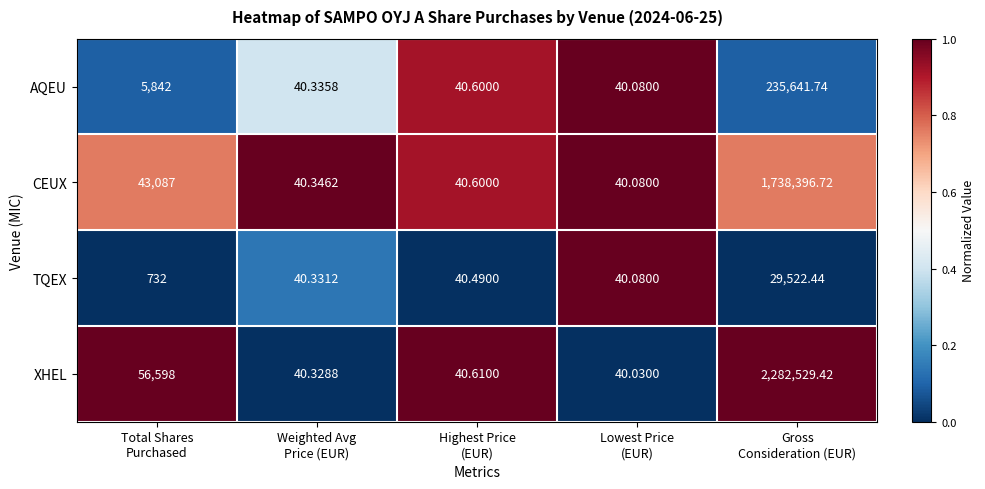

List the series in order of their peak value, highest first.

XHEL, CEUX, AQEU, TQEX